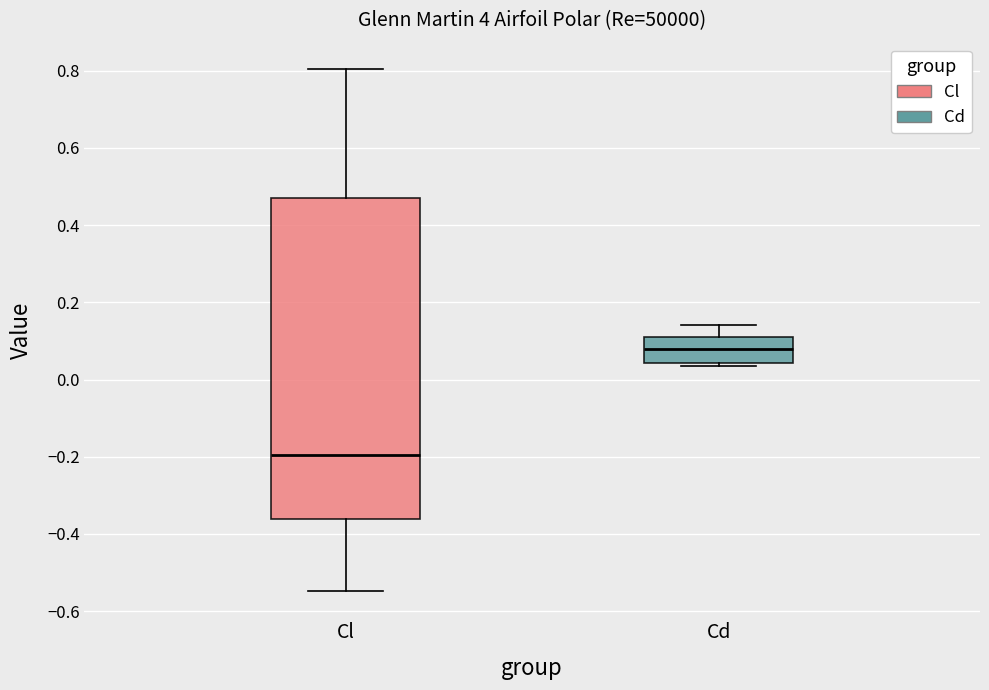

Comparing the boxes themselves (not the whiskers), which one is the tallest?

Cl